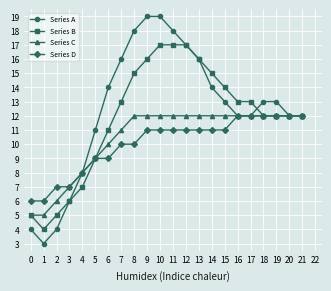

True or false: Series B has a value of 6 at 6.

False